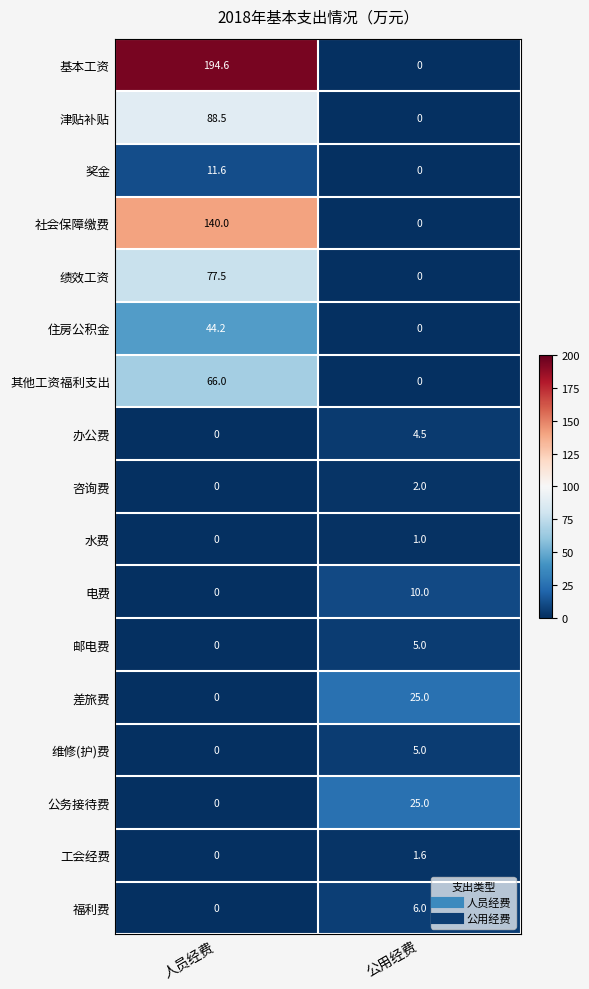

Where is 咨询费 nearest to the value 1?

人员经费